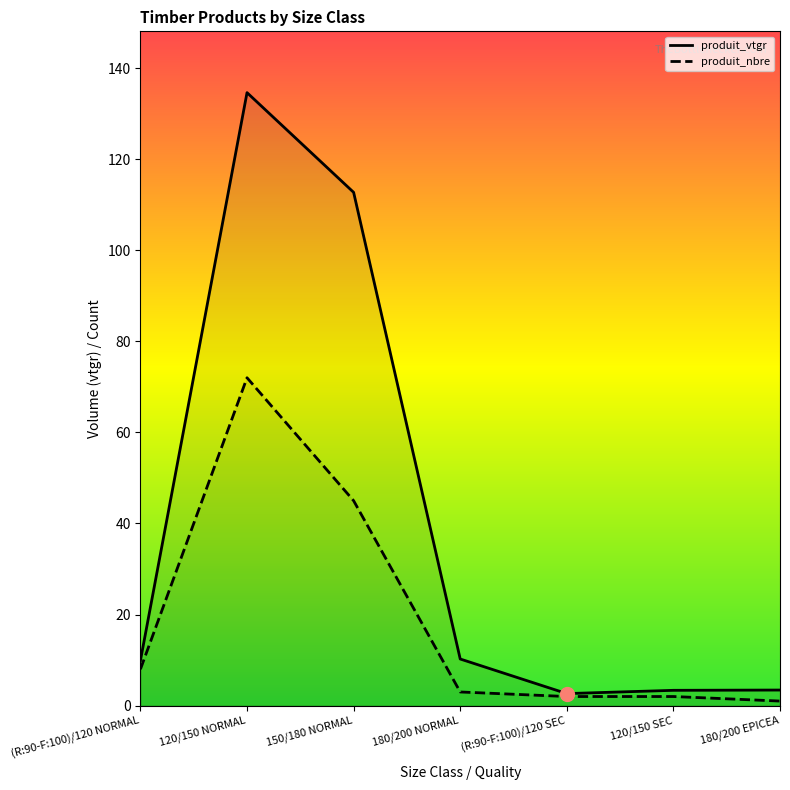

What position from the left is 120/150 SEC?

6